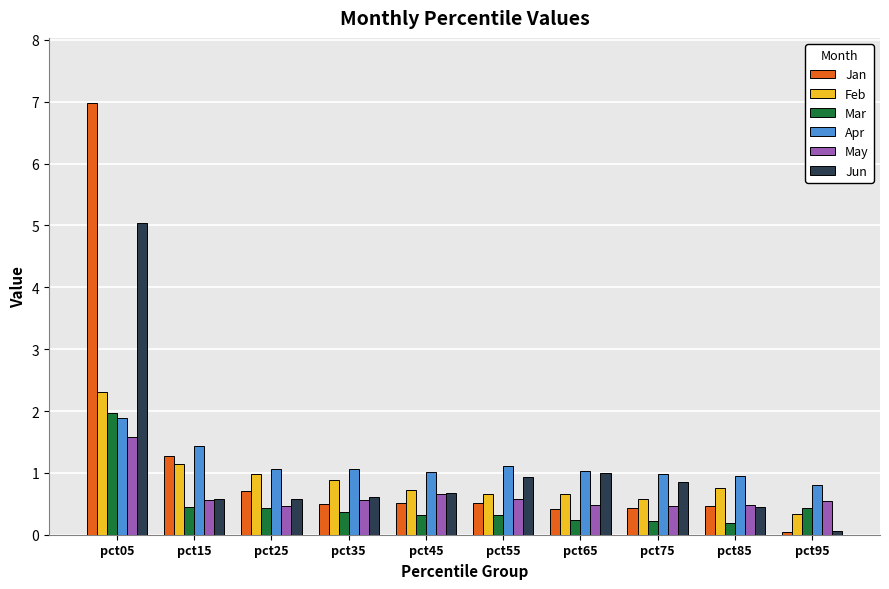

What is the spread (max minus min) of values at pct55?

0.8